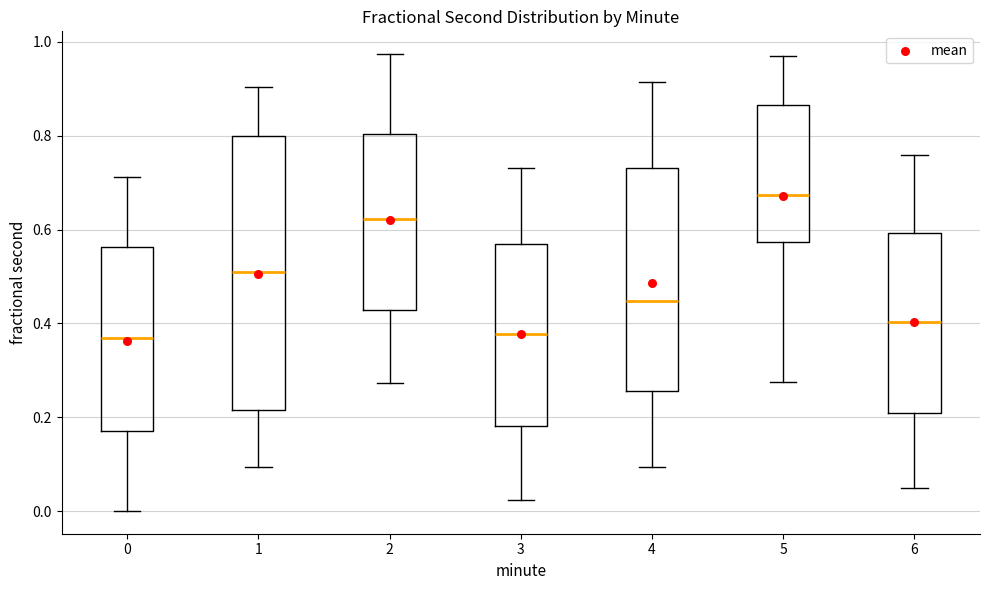

Where is the upper edge of the box at x = 0 on the y-axis? The values are not printed on the chart, so give them approximately, as read against the axis.

0.56